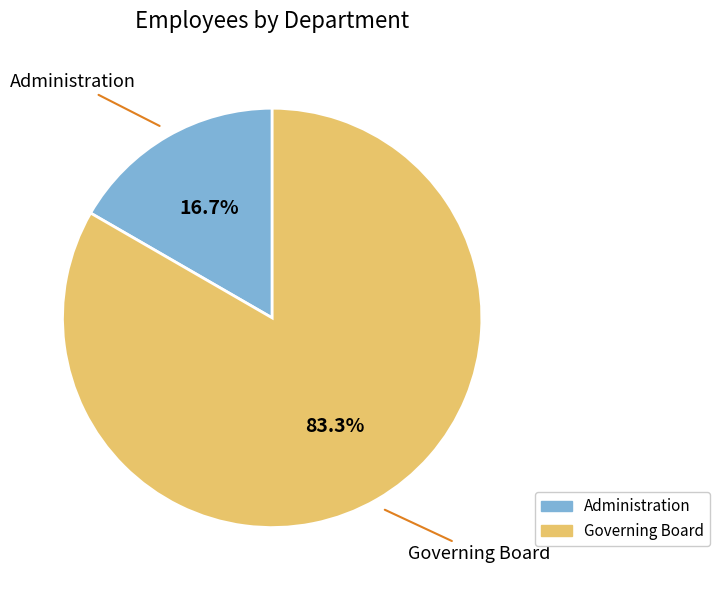

The Governing Board slice represents 83% of the pie. True or false?

True